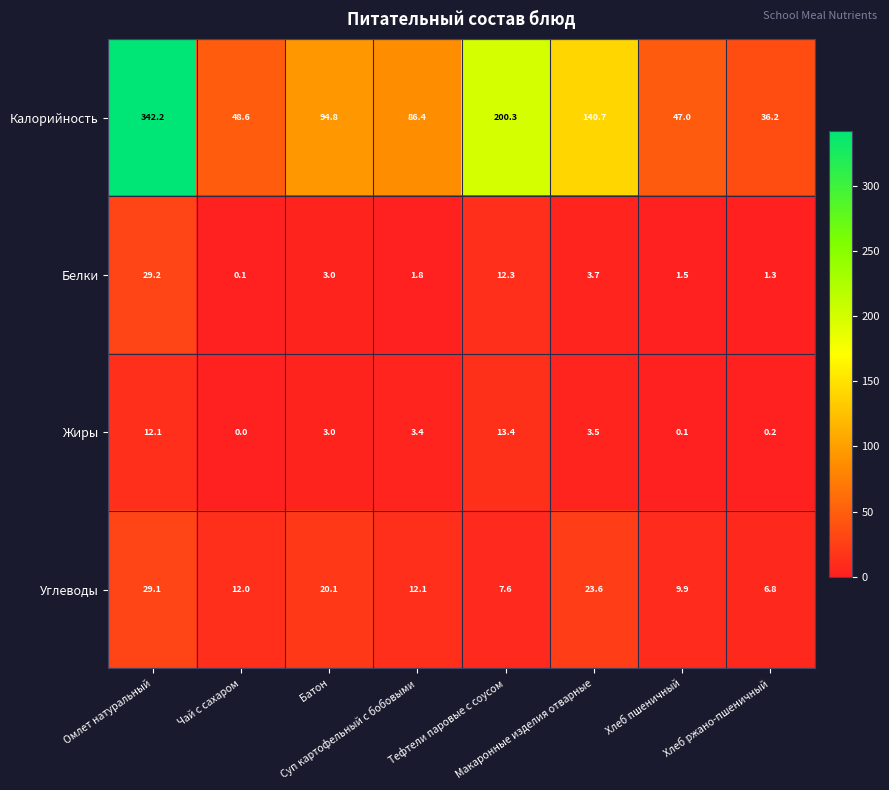

What is the highest value of the Углеводы series?

29.1